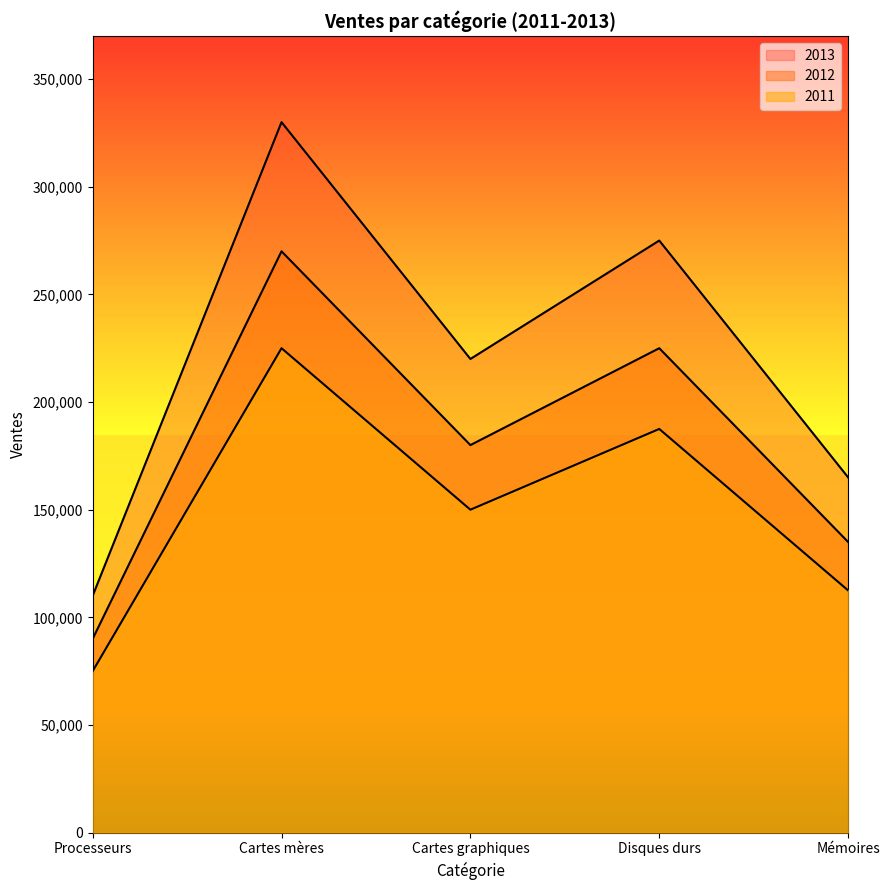

At which label does 2012 reach its minimum?

Processeurs